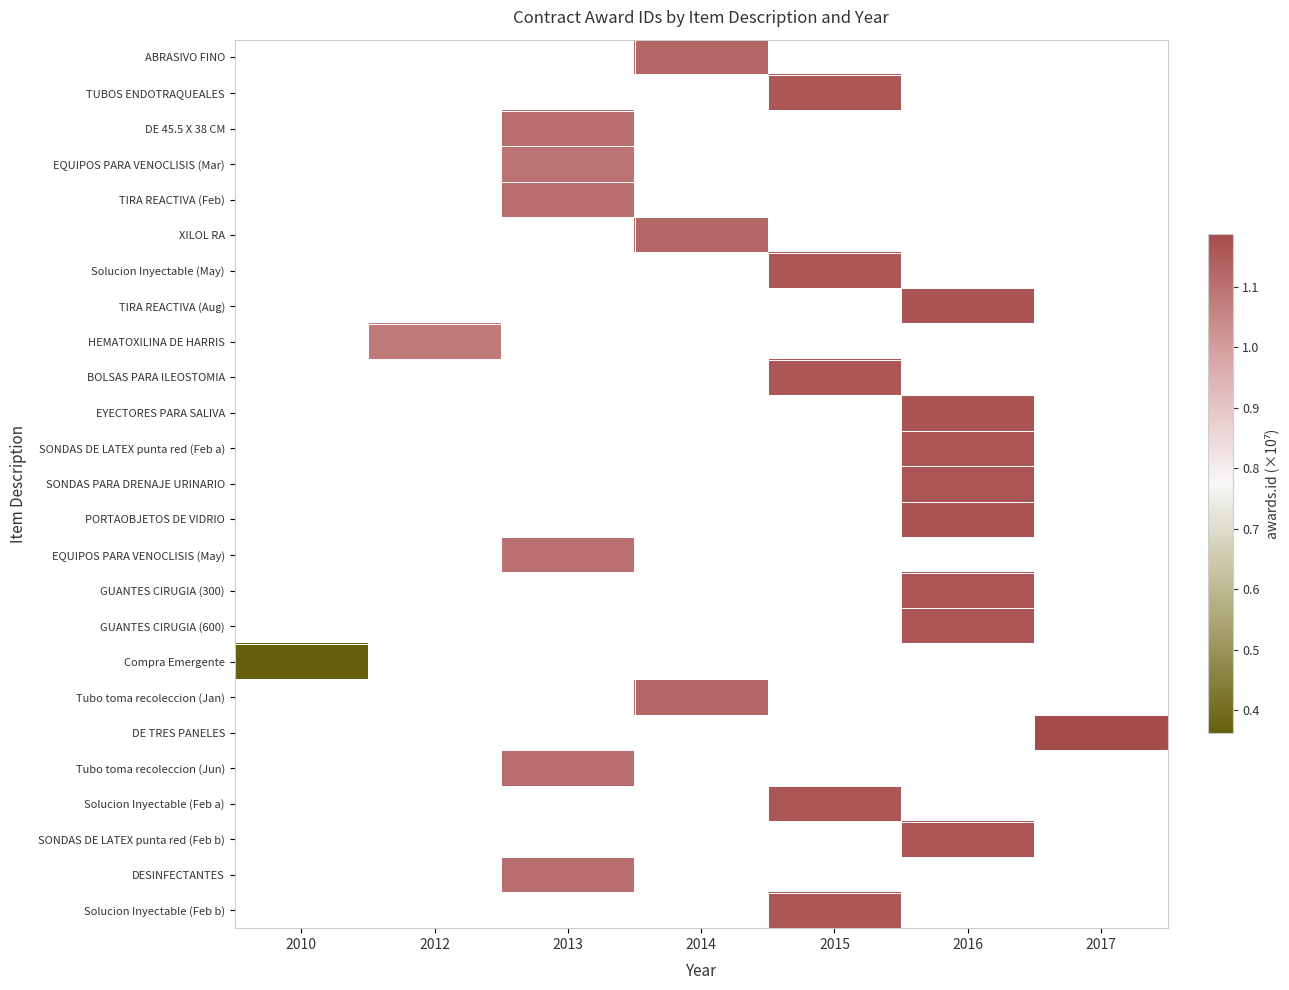

Is it true that Tubo toma recoleccion (Jan) equals 1.6 at 2014?

False